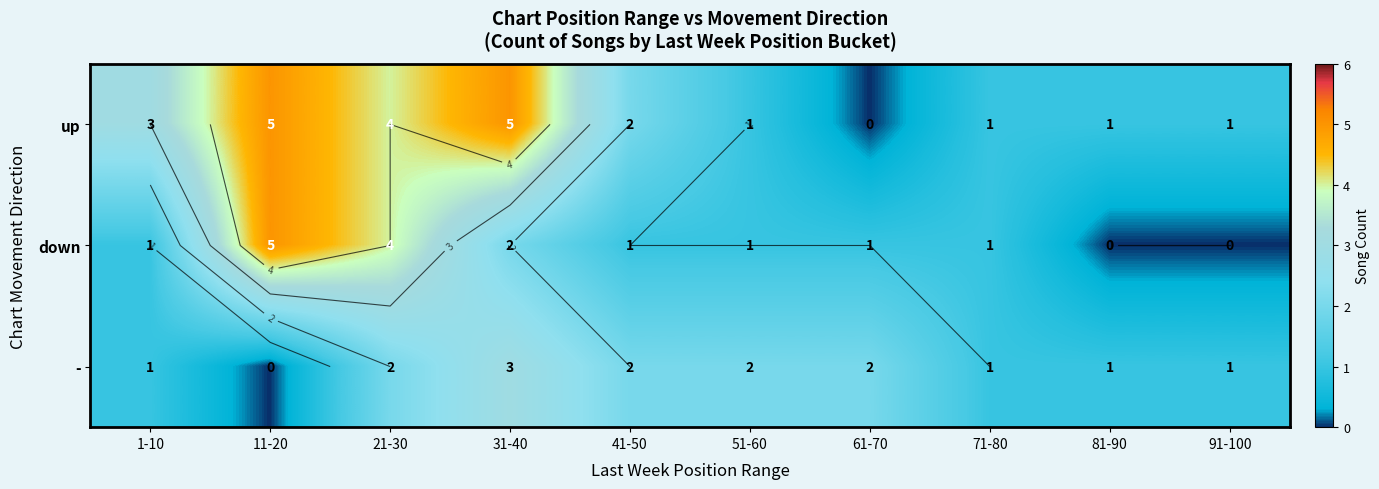

Which series has the largest total across all categories?

up